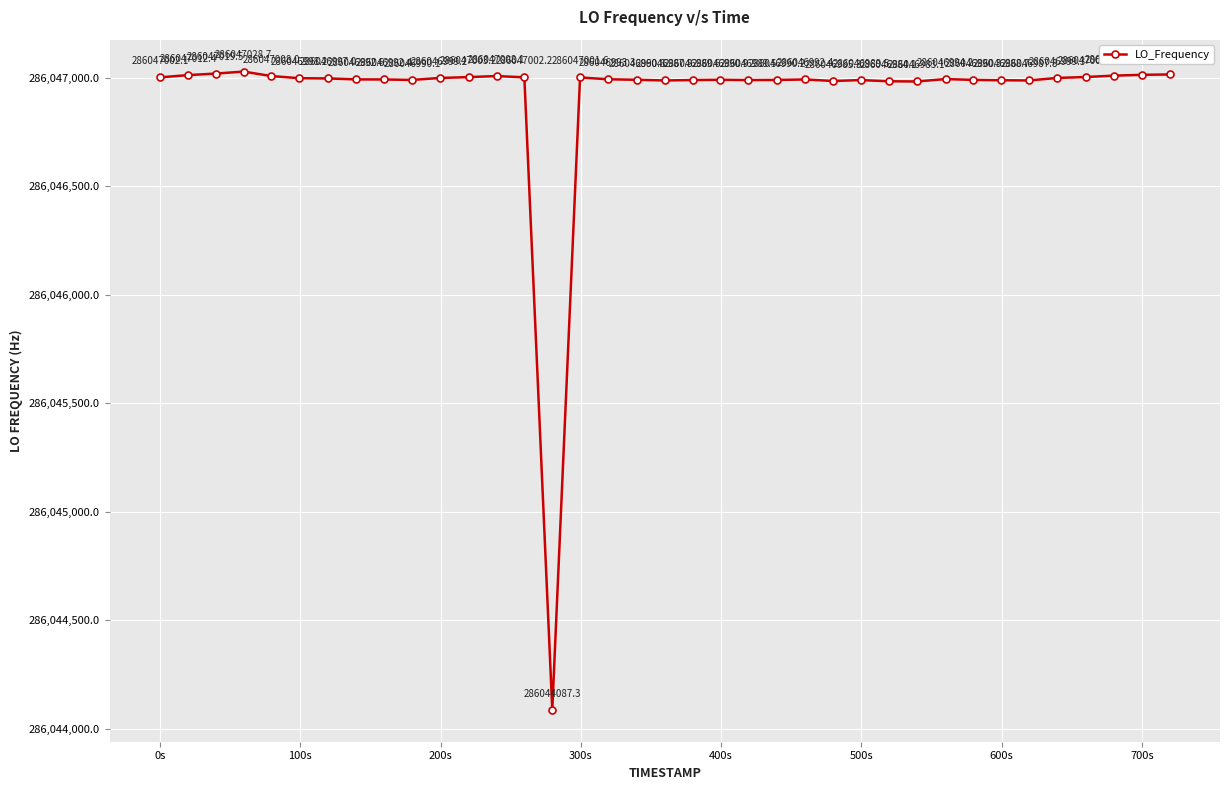

Reading left to right, extract all data points from this chart.

286047002.1	286047012.4	286047019.5	286047028.7	286047008.0	286046998.2	286046997.0	286046992.6	286046992.4	286046990.1	286046999.2	286047003.2	286047008.1	286047002.2	286044087.3	286047001.6	286046993.3	286046990.8	286046987.8	286046989.6	286046990.9	286046989.5	286046990.2	286046992.4	286046985.3	286046989.5	286046984.1	286046983.1	286046994.2	286046990.3	286046988.7	286046987.8	286046999.3	286047003.7	286047010.0	286047013.7	286047015.5